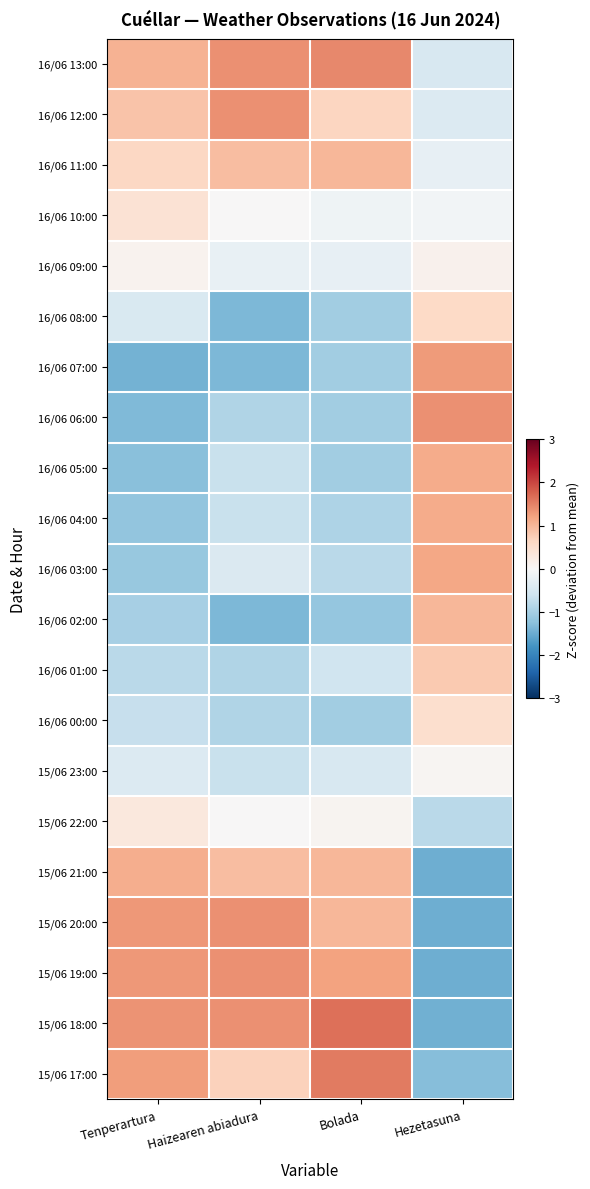

List the series in order of their peak value, highest first.

15/06 18:00, 15/06 17:00, 16/06 13:00, 16/06 06:00, 16/06 12:00, 15/06 20:00, 15/06 19:00, 16/06 07:00, 16/06 03:00, 16/06 05:00, 16/06 04:00, 15/06 21:00, 16/06 02:00, 16/06 11:00, 16/06 01:00, 16/06 08:00, 16/06 00:00, 16/06 10:00, 15/06 22:00, 16/06 09:00, 15/06 23:00